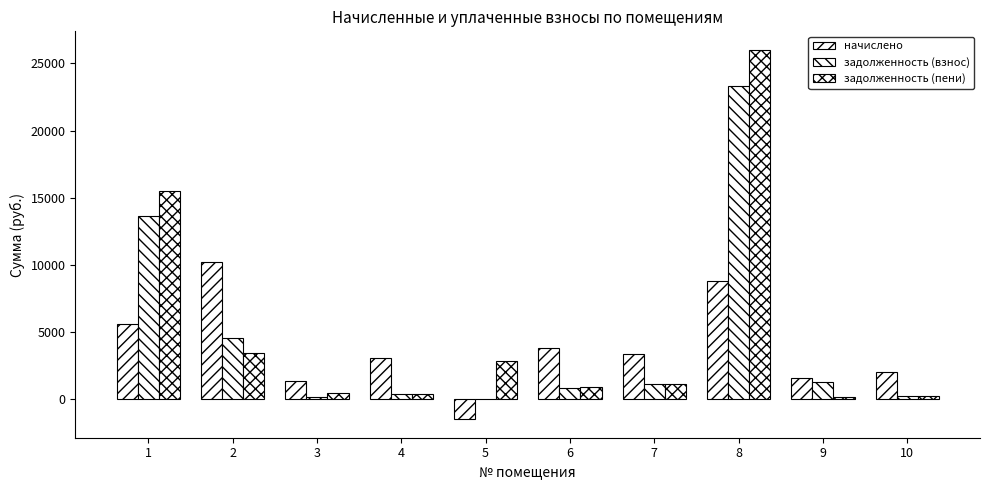

Reading right to left, list all the values displayed in this chart.

начислено: 10=1994.4	9=1584.0	8=8762.4	7=3348.0	6=3816.0	5=-1507.8	4=3045.6	3=1368.0	2=10209.6	1=5565.6
задолженность (взнос): 10=221.6	9=1232.0	8=23291.9	7=1097.6	6=847.9	5=0.0	4=338.4	3=152.0	2=4537.6	1=13643.5
задолженность (пени): 10=221.6	9=121.5	8=26010.9	7=1087.7	6=895.4	5=2855.3	4=338.4	3=456.0	2=3403.2	1=15498.6